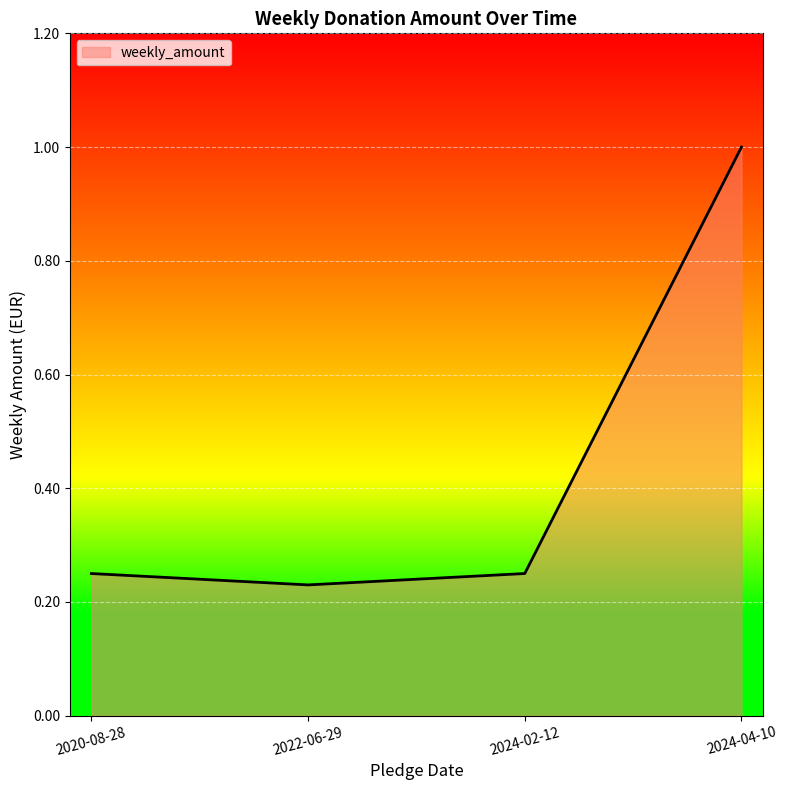

What is the sum of all values?

1.7